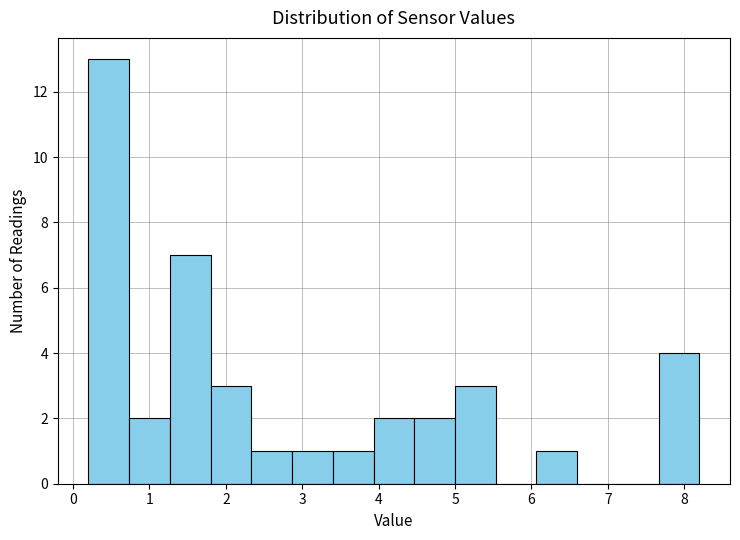

Reading left to right, list every bar in this chart as the range it spans on the x-axis followed by its height. Neither the bar edges nor the heights are printed on the chart, so give them approximately, as read against the axes.

0.2 to 0.7: 13
0.7 to 1.3: 2
1.3 to 1.8: 7
1.8 to 2.3: 3
2.3 to 2.9: 1
2.9 to 3.4: 1
3.4 to 3.9: 1
3.9 to 4.5: 2
4.5 to 5.0: 2
5.0 to 5.5: 3
5.5 to 6.1: 0
6.1 to 6.6: 1
6.6 to 7.1: 0
7.1 to 7.7: 0
7.7 to 8.2: 4